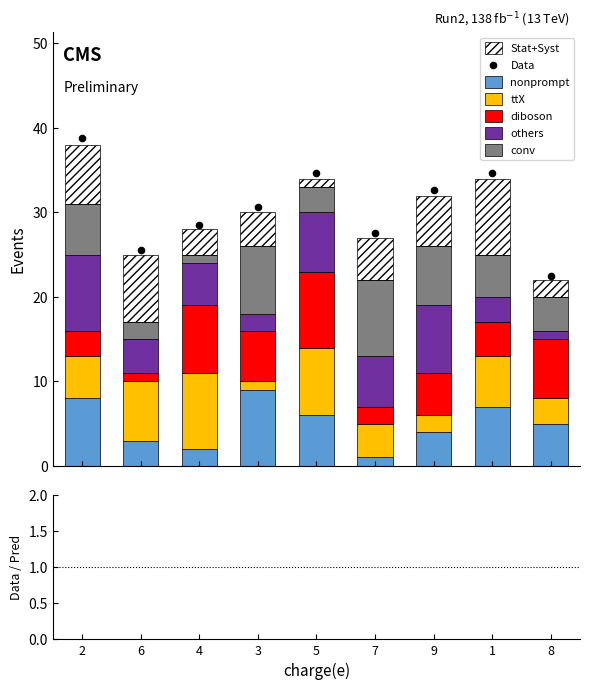

What is the maximum value for nonprompt?

9